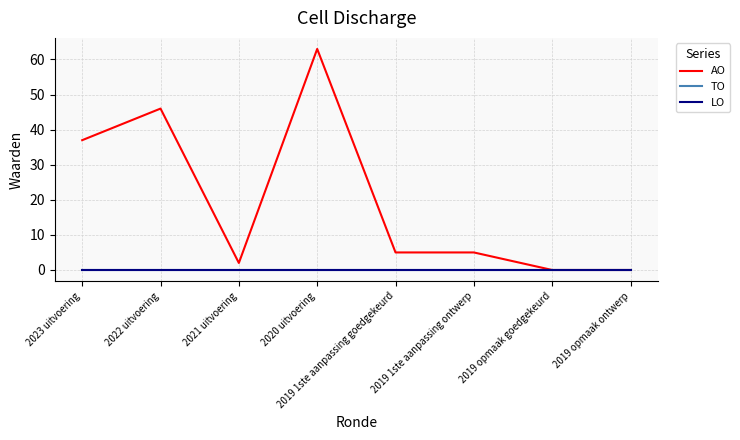

How many lines are shown in the chart?

3